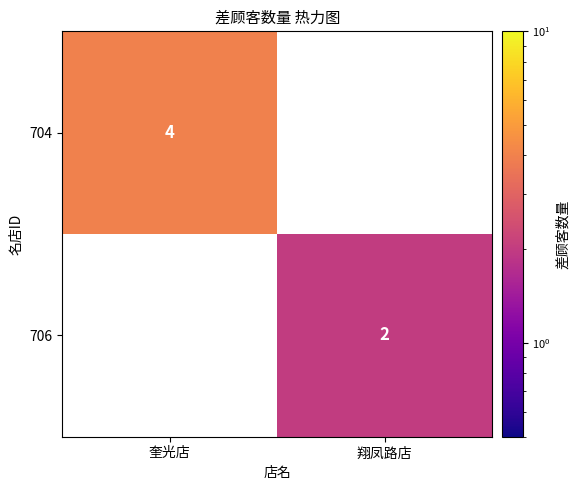

At which category does the chart reach its peak across all series?

奎光店